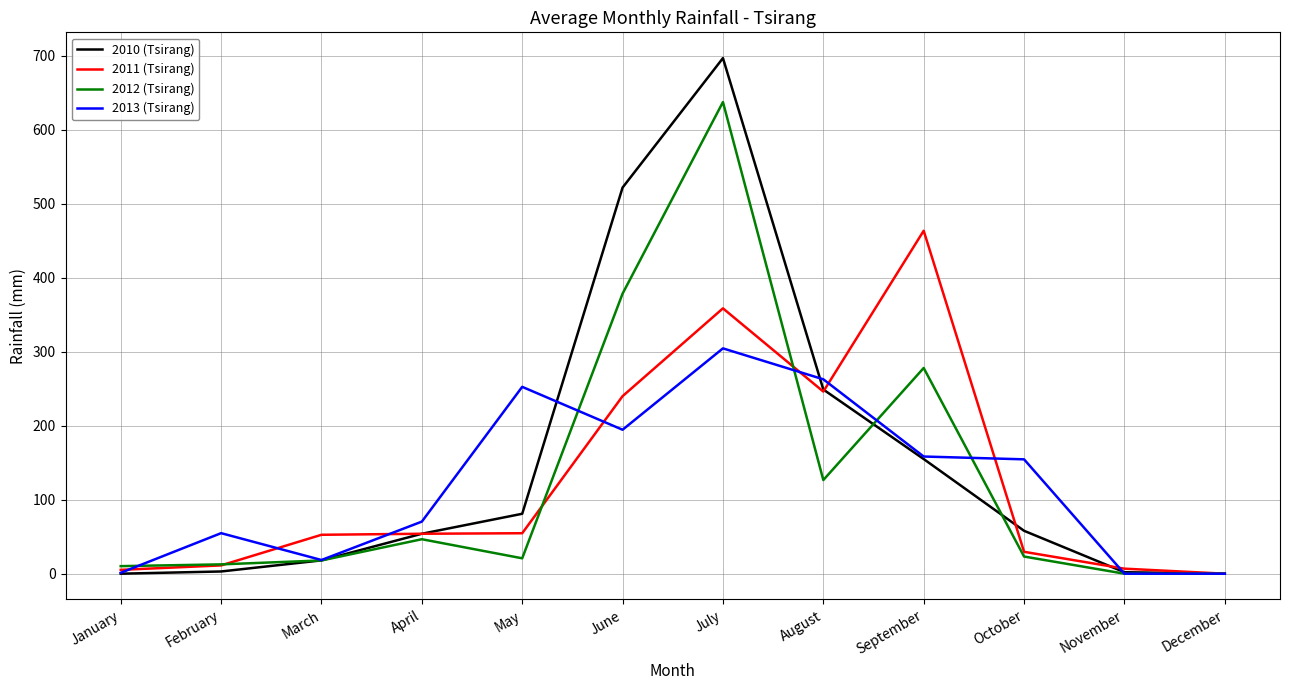

Rank the series by their maximum value, from lowest to highest.

2013 (Tsirang), 2011 (Tsirang), 2012 (Tsirang), 2010 (Tsirang)